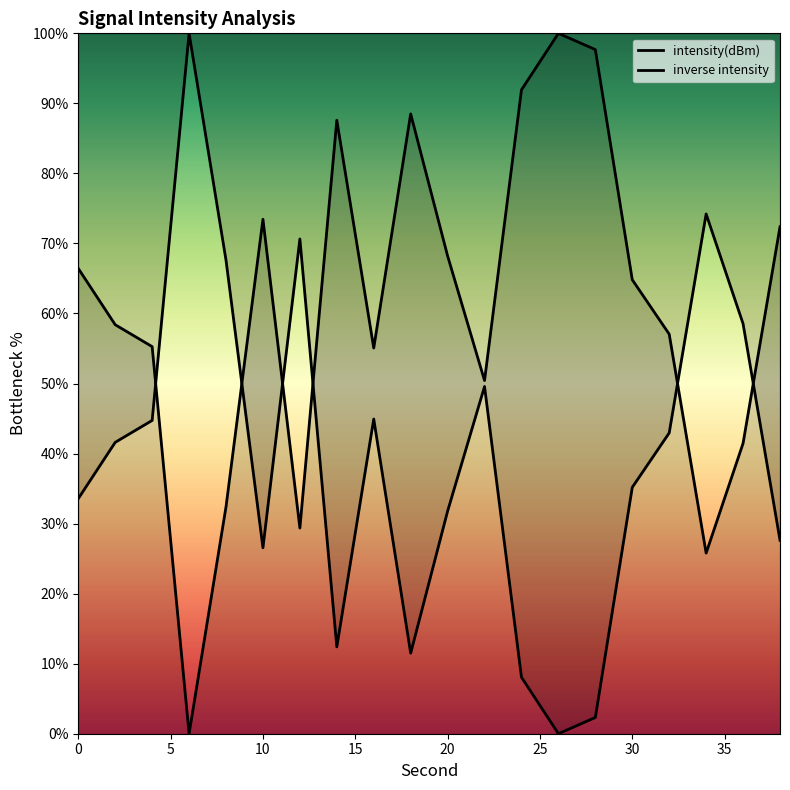

What is the average value?

60.8